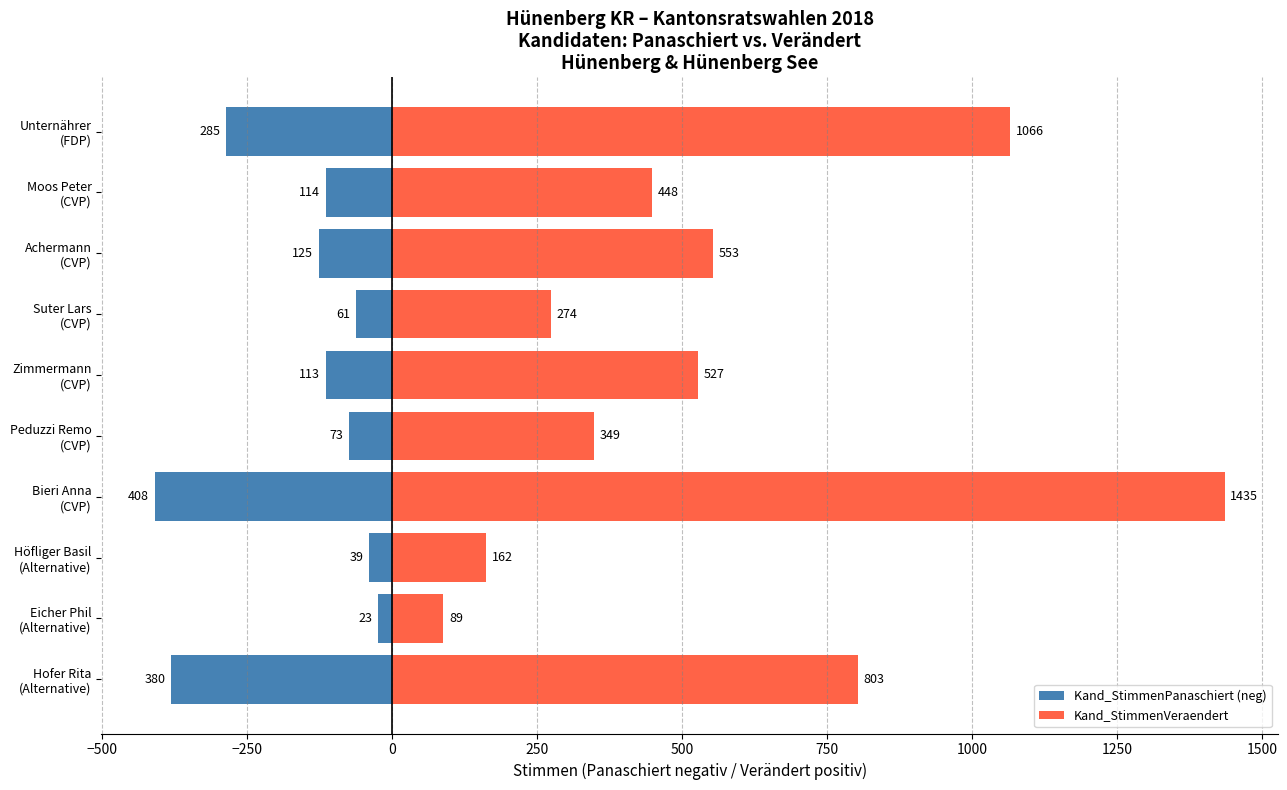

Is the value of Kand_StimmenPanaschiert (neg) at Bieri Anna (CVP) greater than the value of Kand_StimmenVeraendert at Peduzzi Remo (CVP)?

No